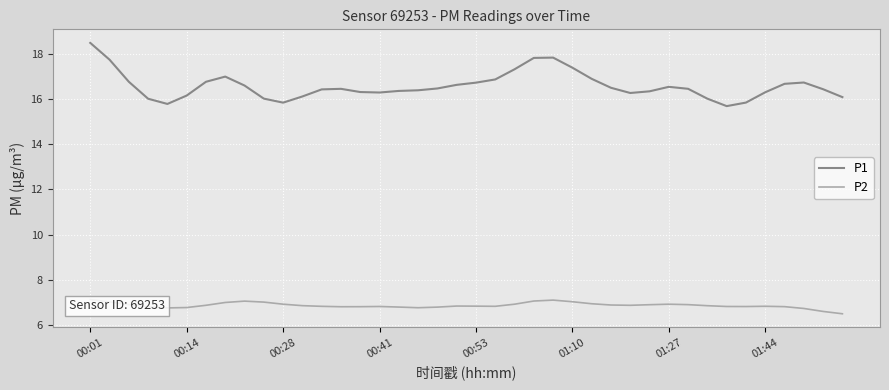

Does the chart display data point markers on the line(s)?

No